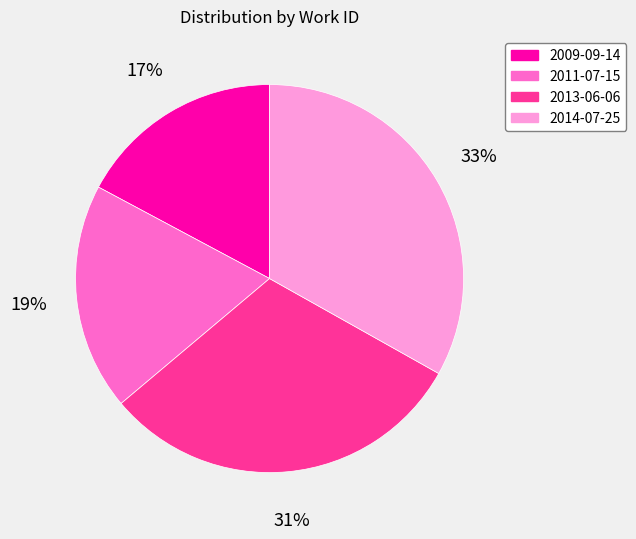

Rank the categories by value from highest to lowest.

2014-07-25, 2013-06-06, 2011-07-15, 2009-09-14